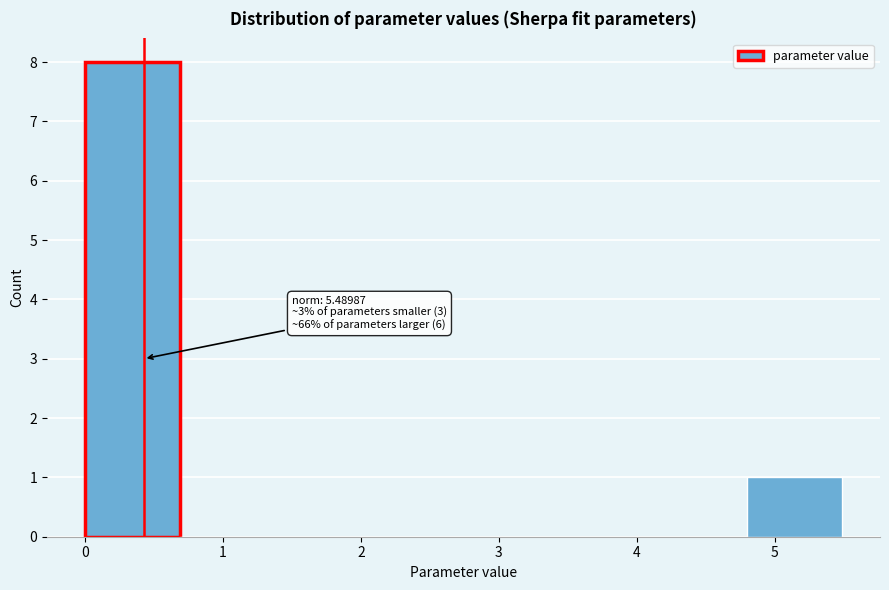

Which range on the x-axis has the tallest bar?

0.0 to 0.7